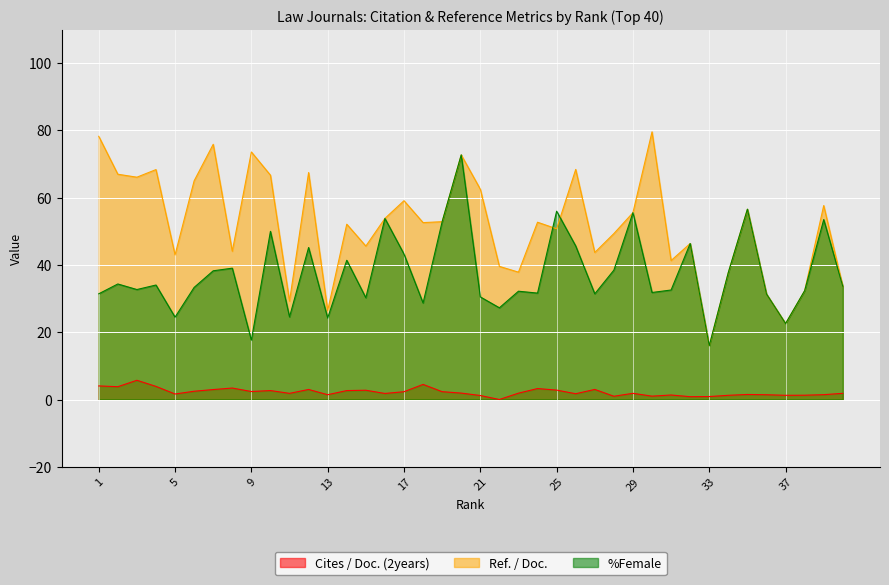

What are all the series names shown in the legend?

Cites / Doc. (2years), Ref. / Doc., %Female